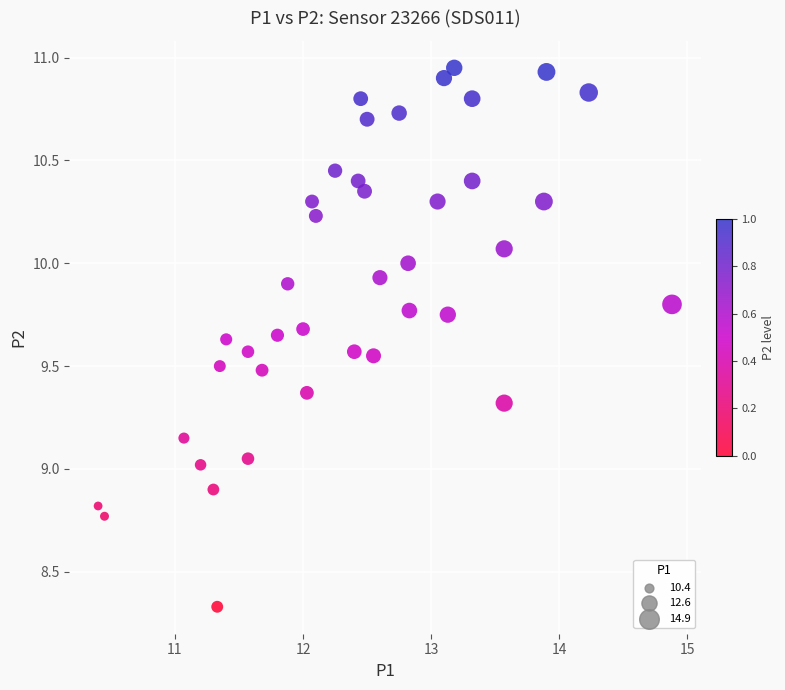

What is the range of X values (max minus min)?

4.5